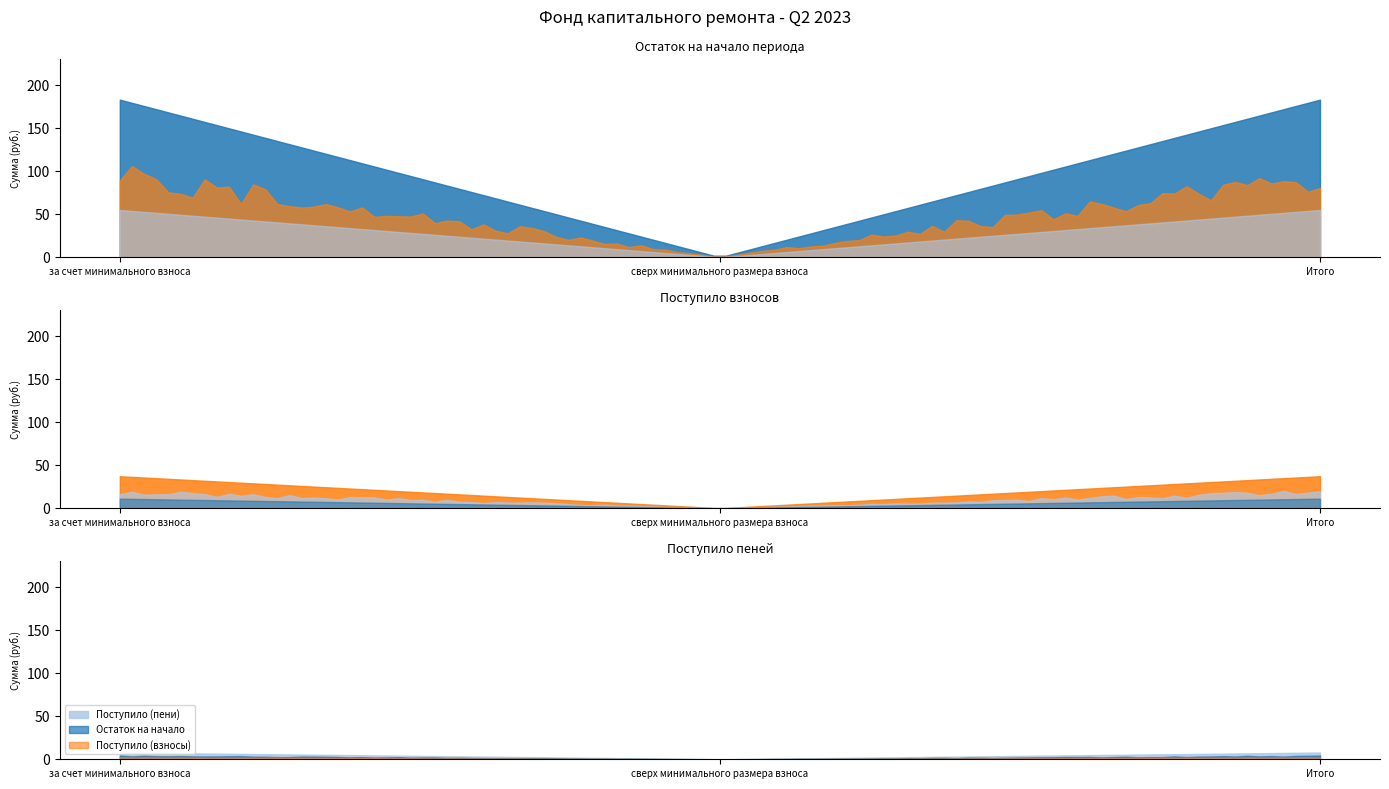

The value of Остаток на начало at Итого is 52.5. True or false?

False